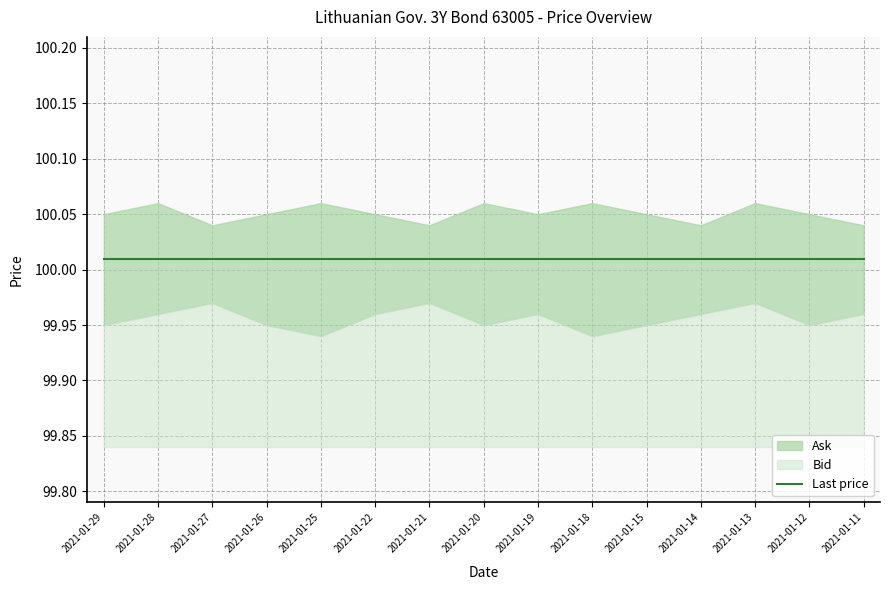

Rank the series by their maximum value, from highest to lowest.

Ask, Last price, Bid